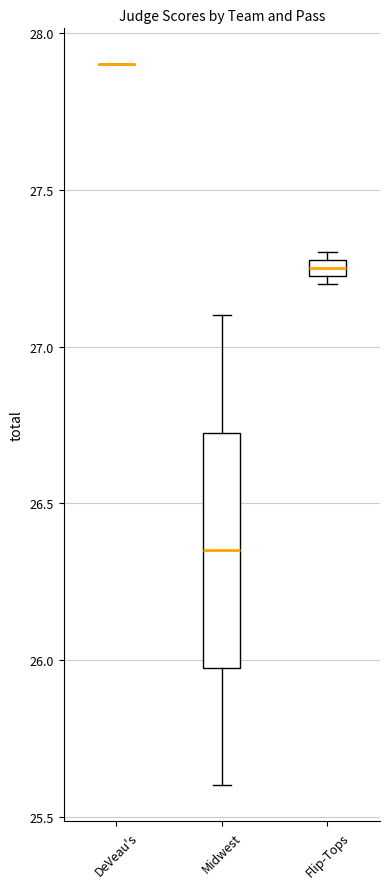

Comparing the boxes themselves (not the whiskers), which one is the tallest?

Midwest